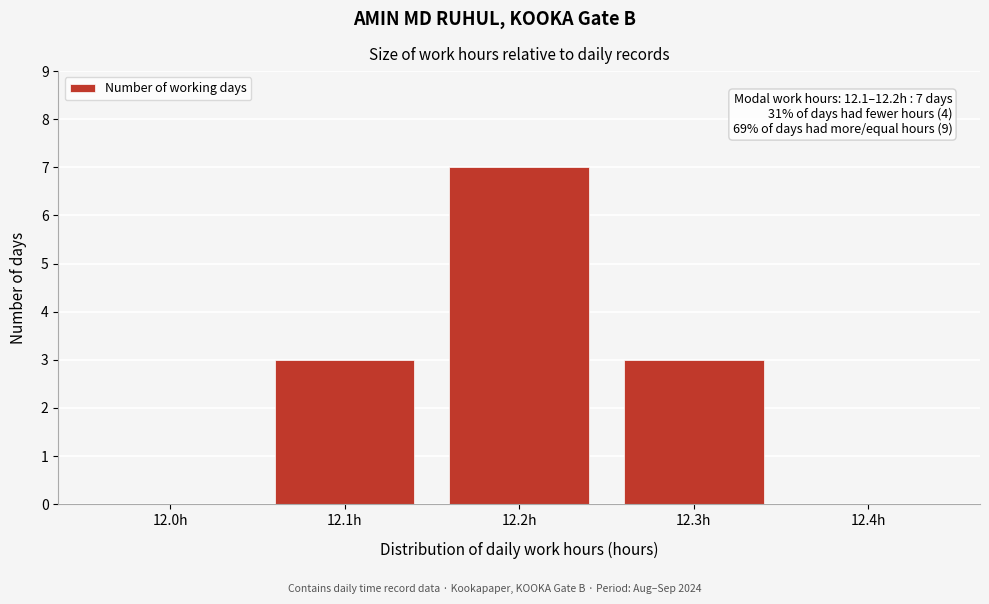

Reading left to right, list all the values displayed in this chart.

12.0h=0	12.1h=3	12.2h=7	12.3h=3	12.4h=0